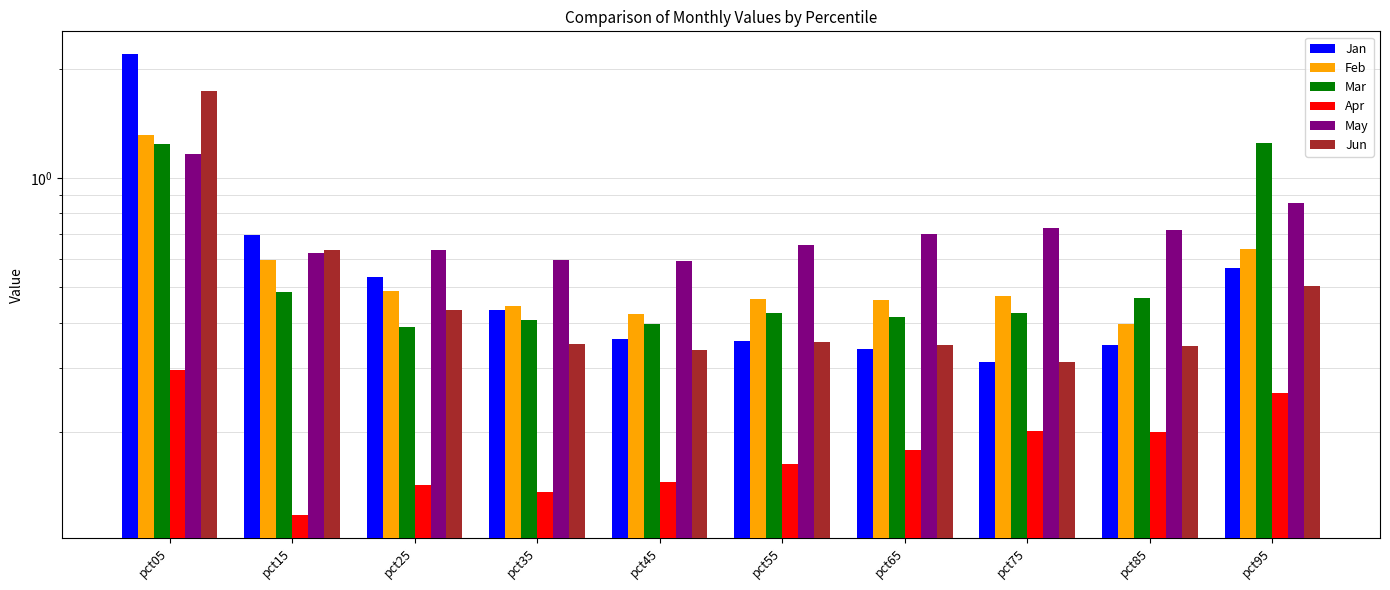

How many data points does each series have?

10